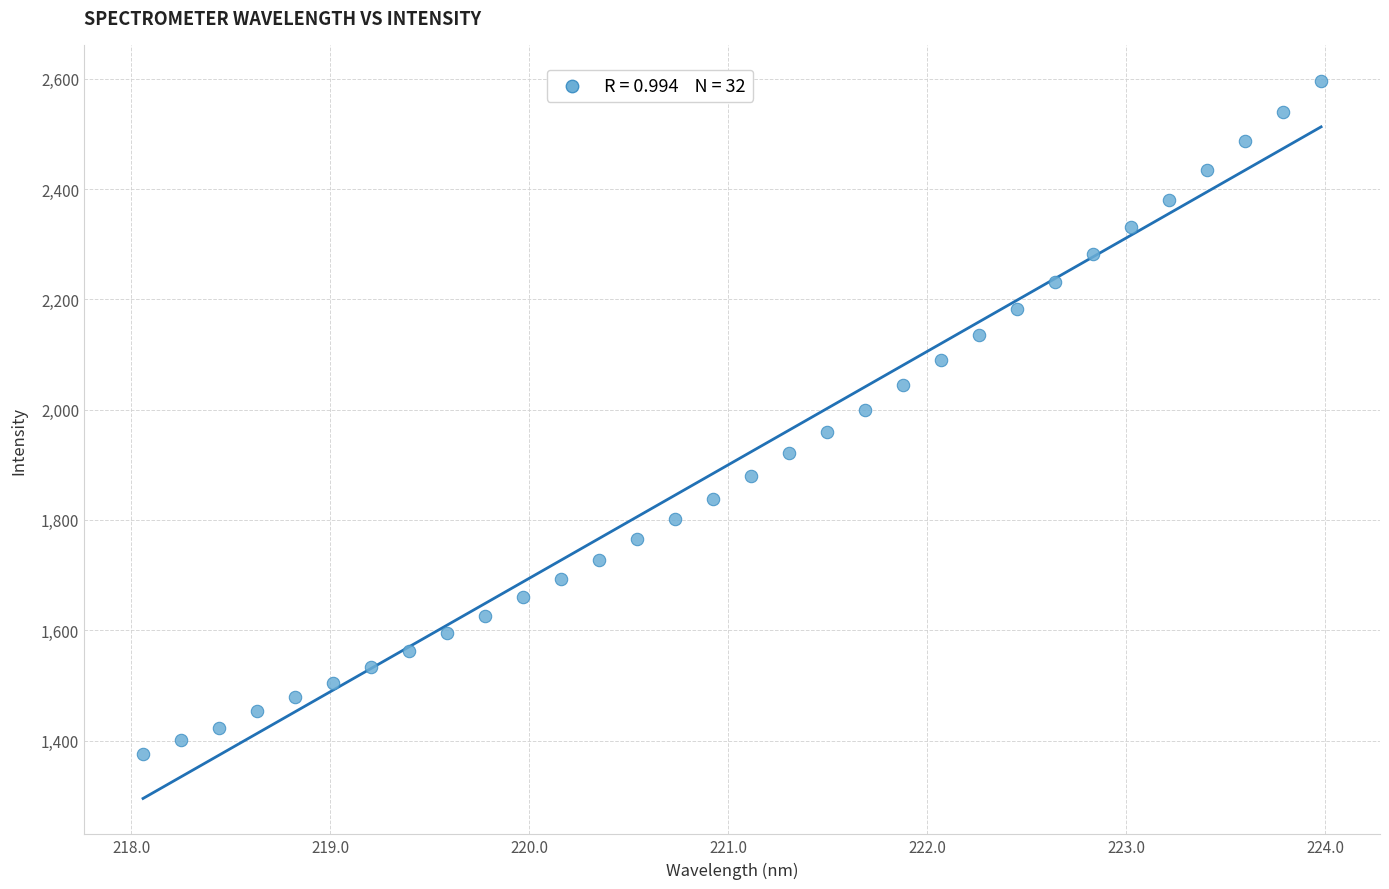

What is the range of X values (max minus min)?

5.9